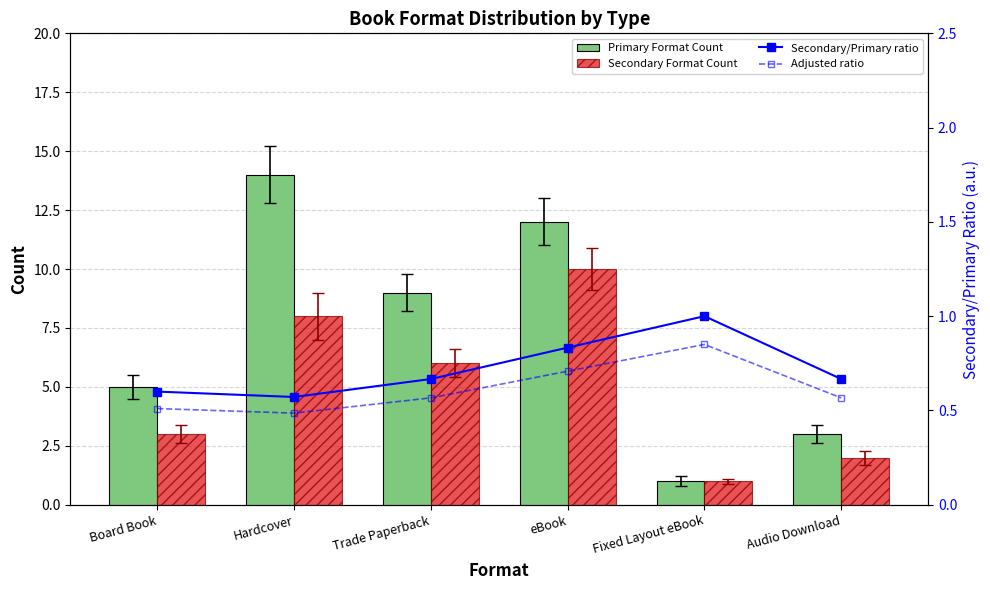

Which series has the largest total across all categories?

Primary Format Count